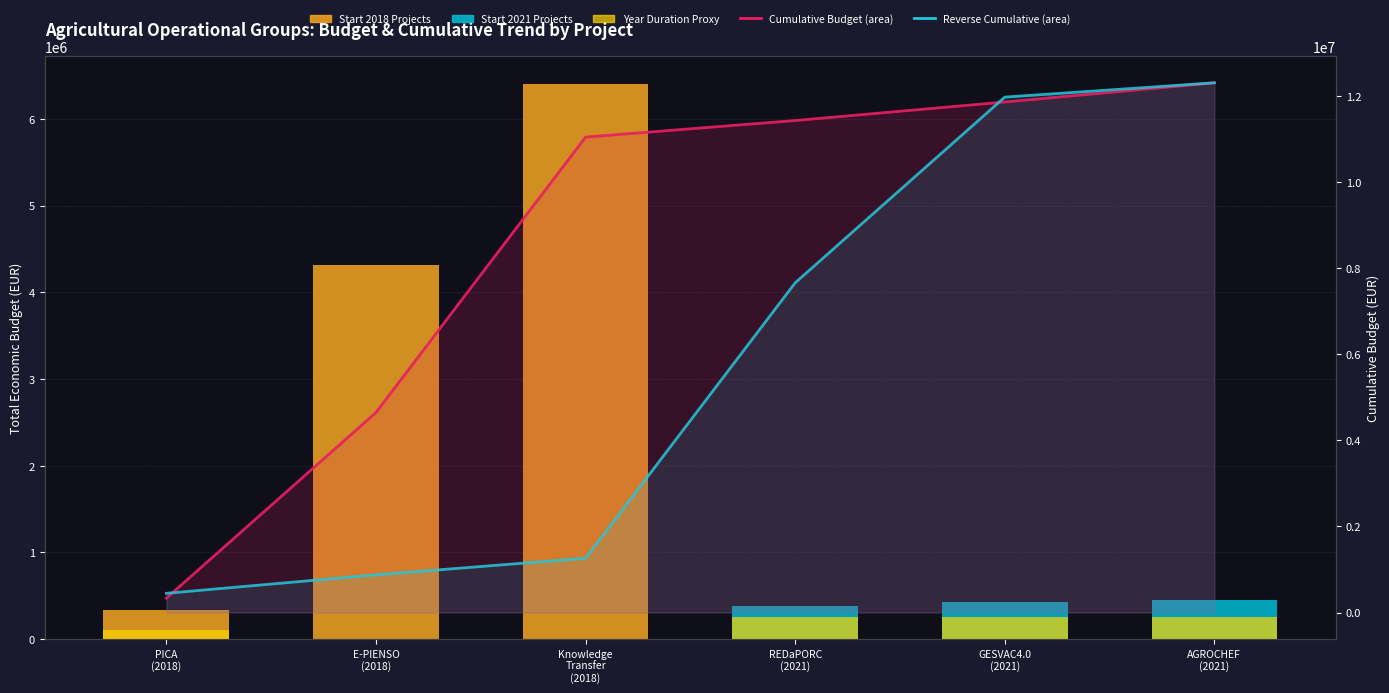

The value of Year Duration Proxy at PICA
(2018) is 45454. True or false?

False